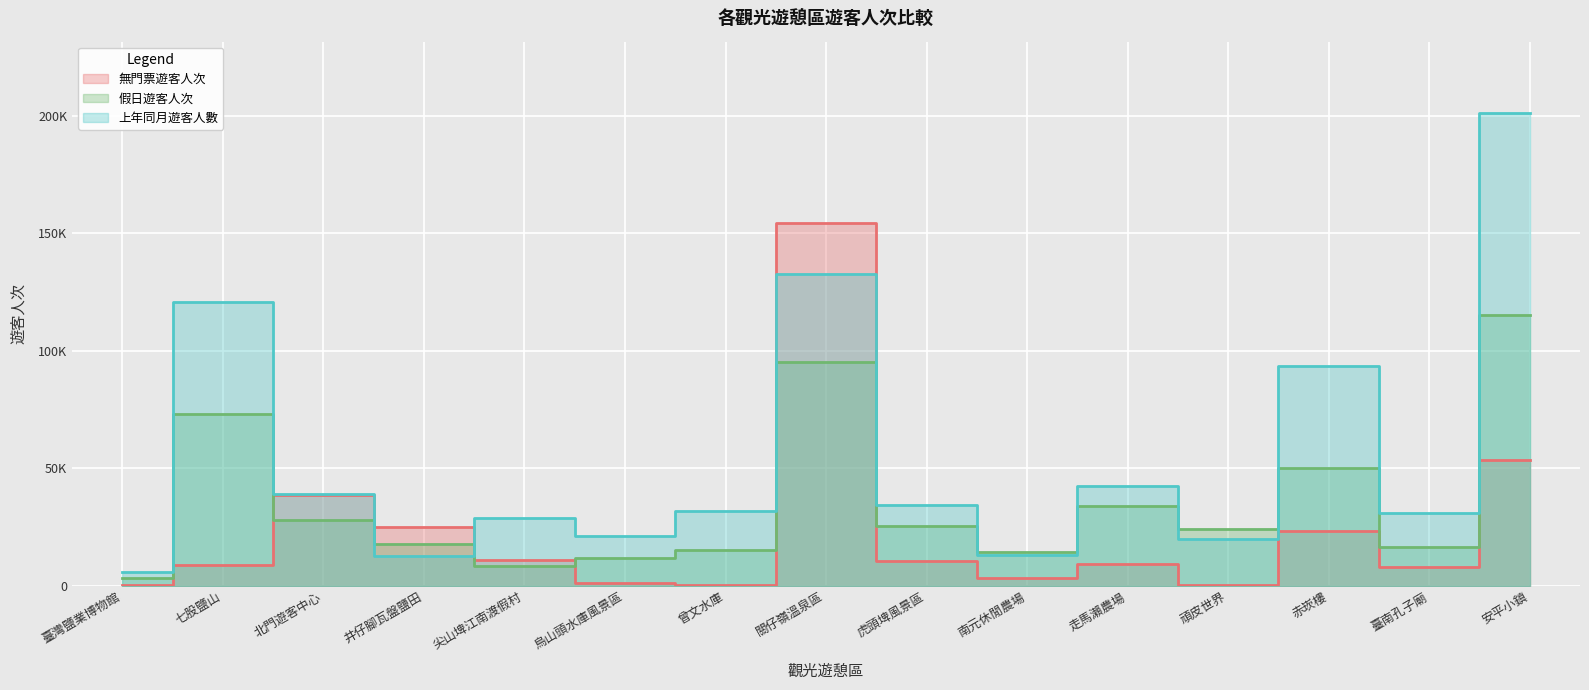

Is it true that 上年同月遊客人數 equals 2991 at 臺灣鹽業博物館?

False